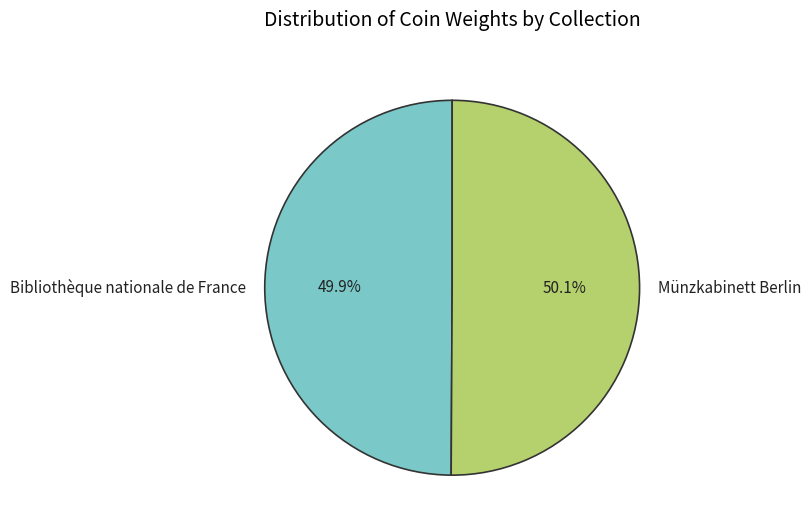

The Münzkabinett Berlin slice represents 50% of the pie. True or false?

True